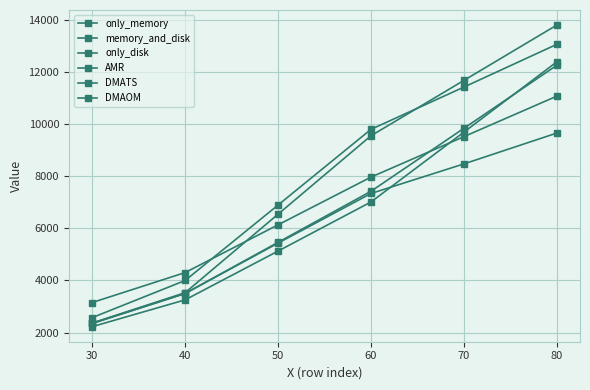

What is the difference between the maximum and minimum values in the only_disk series?

7920.8